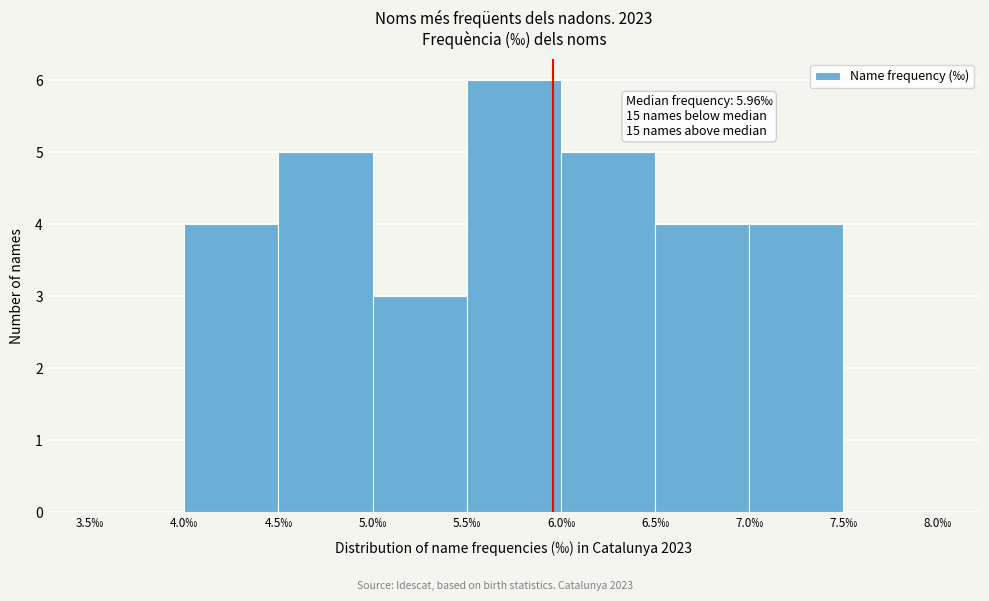

Over which range of the x-axis is the bar tallest?

5.5 to 6.0